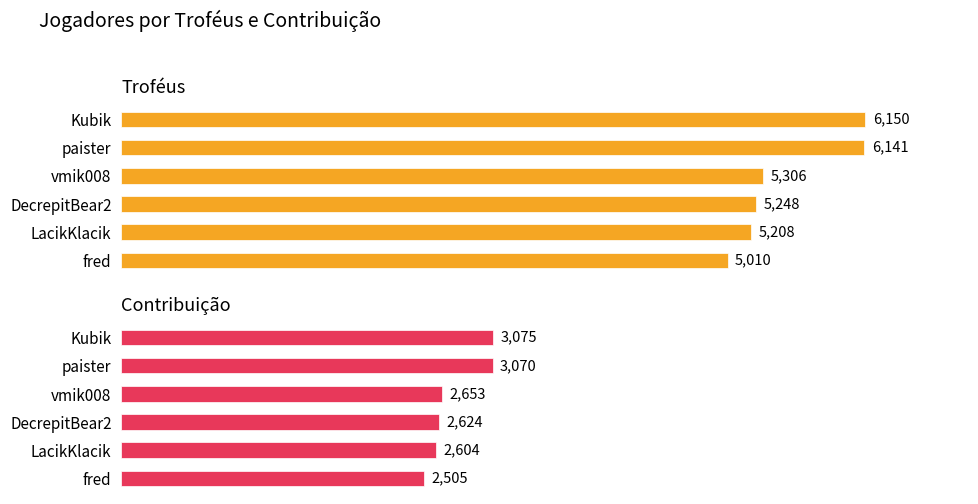

What is the sum of all Troféus values?

33063